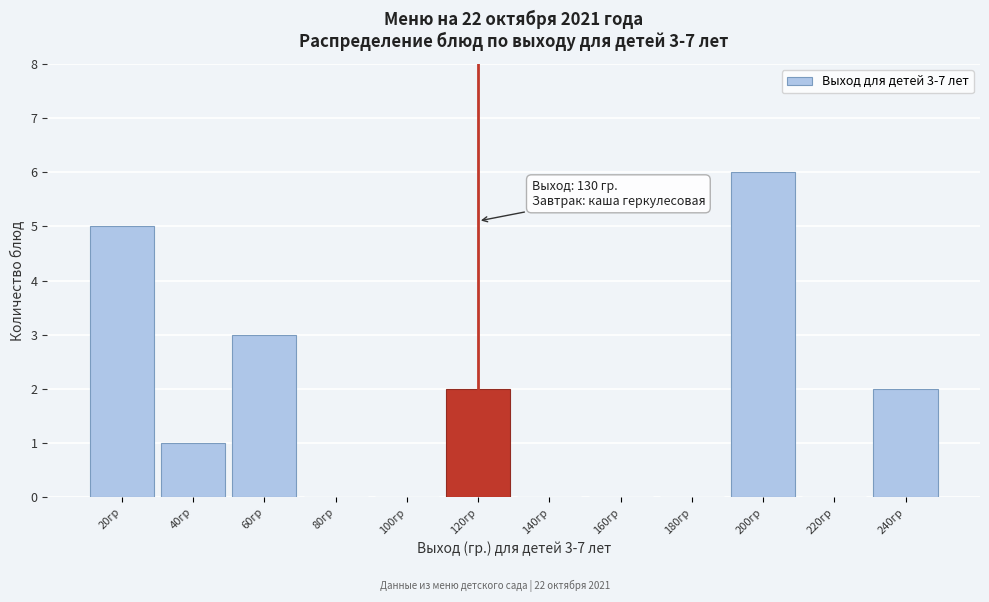

Reading right to left, transcribe all the data shown in this chart.

240гр=2	220гр=0	200гр=6	180гр=0	160гр=0	140гр=0	120гр=2	100гр=0	80гр=0	60гр=3	40гр=1	20гр=5